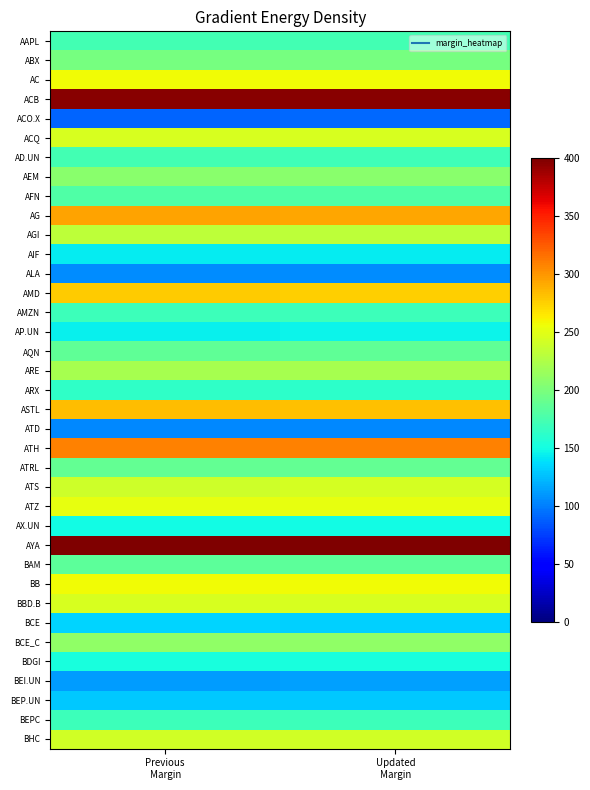

Between Previous
Margin and Updated
Margin, which is larger?

Previous
Margin